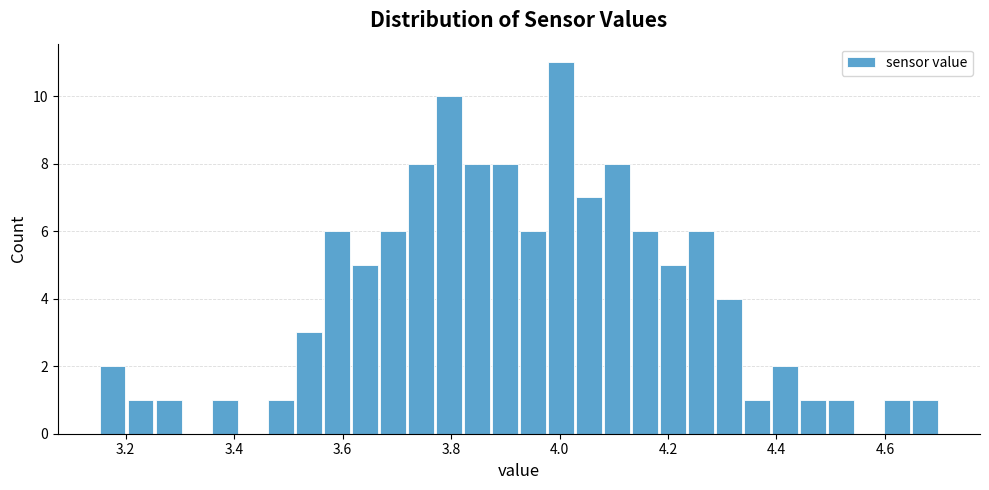

Around what value on the x-axis is the tallest bar? Give the approximate position of its centre, as read against the axis.

4.00